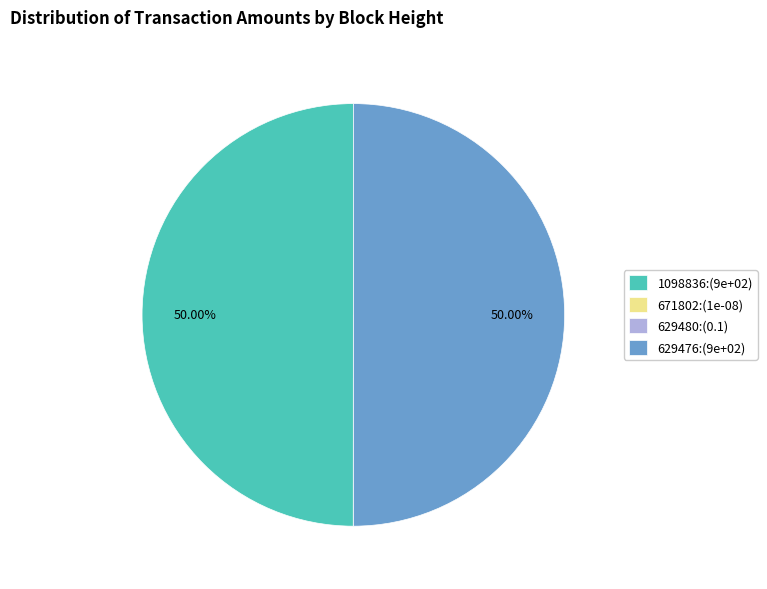

What is the ratio of the value at 629476:(9e+02) to the value at 1098836:(9e+02)?

1.0